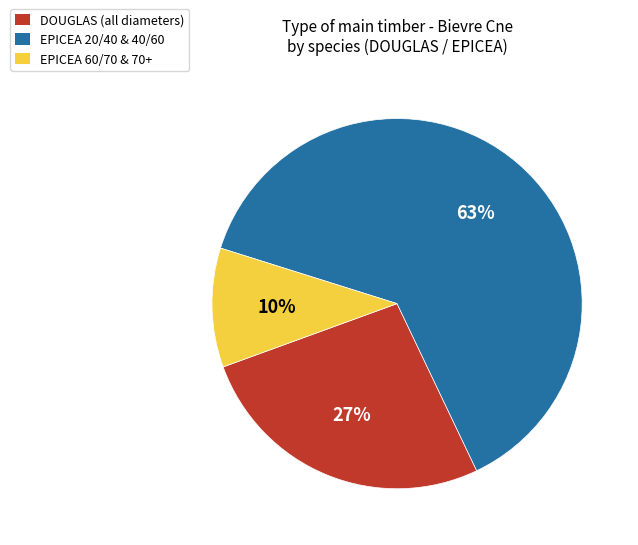

Is there any slice that represents more than half of the pie?

Yes